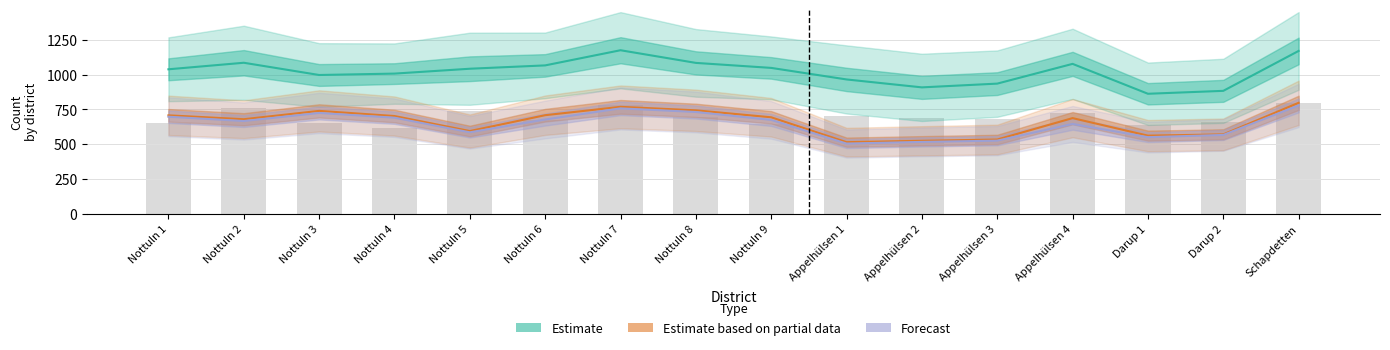

Read the value at Appelhülsen 4.

722